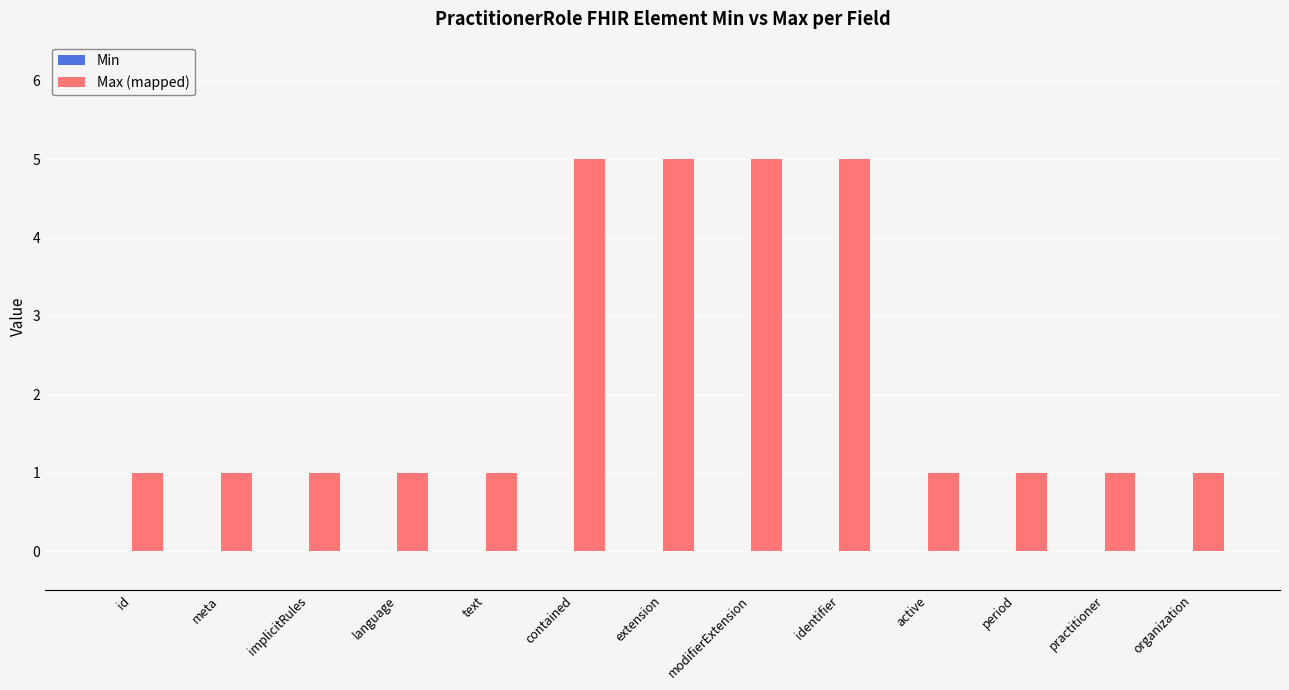

What is the maximum value shown in the chart?

5